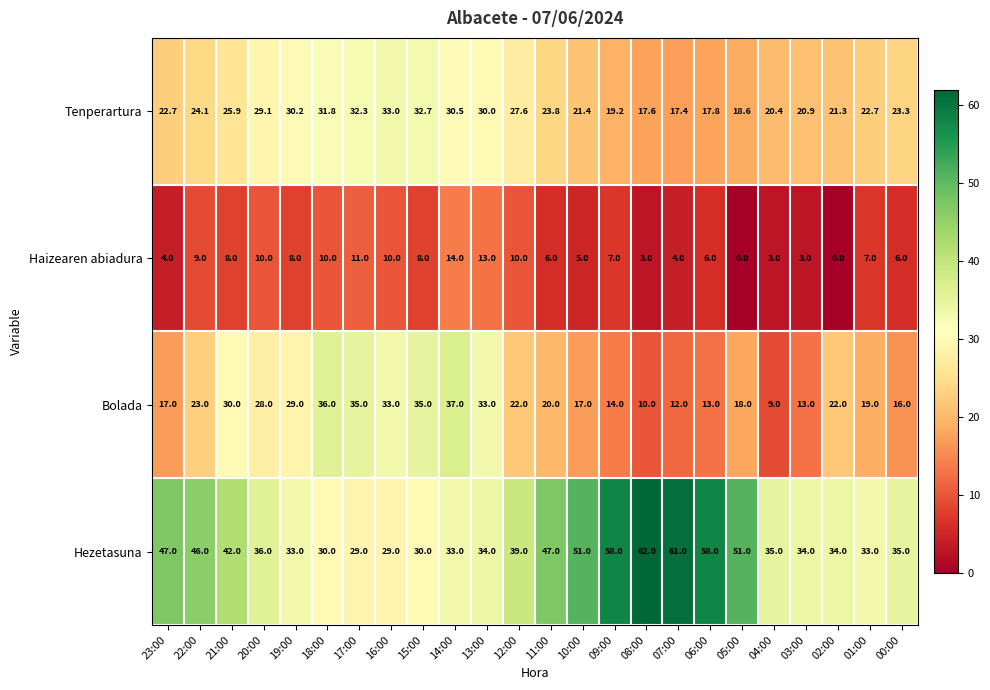

Rank the series by their maximum value, from highest to lowest.

Hezetasuna, Bolada, Tenperartura, Haizearen abiadura